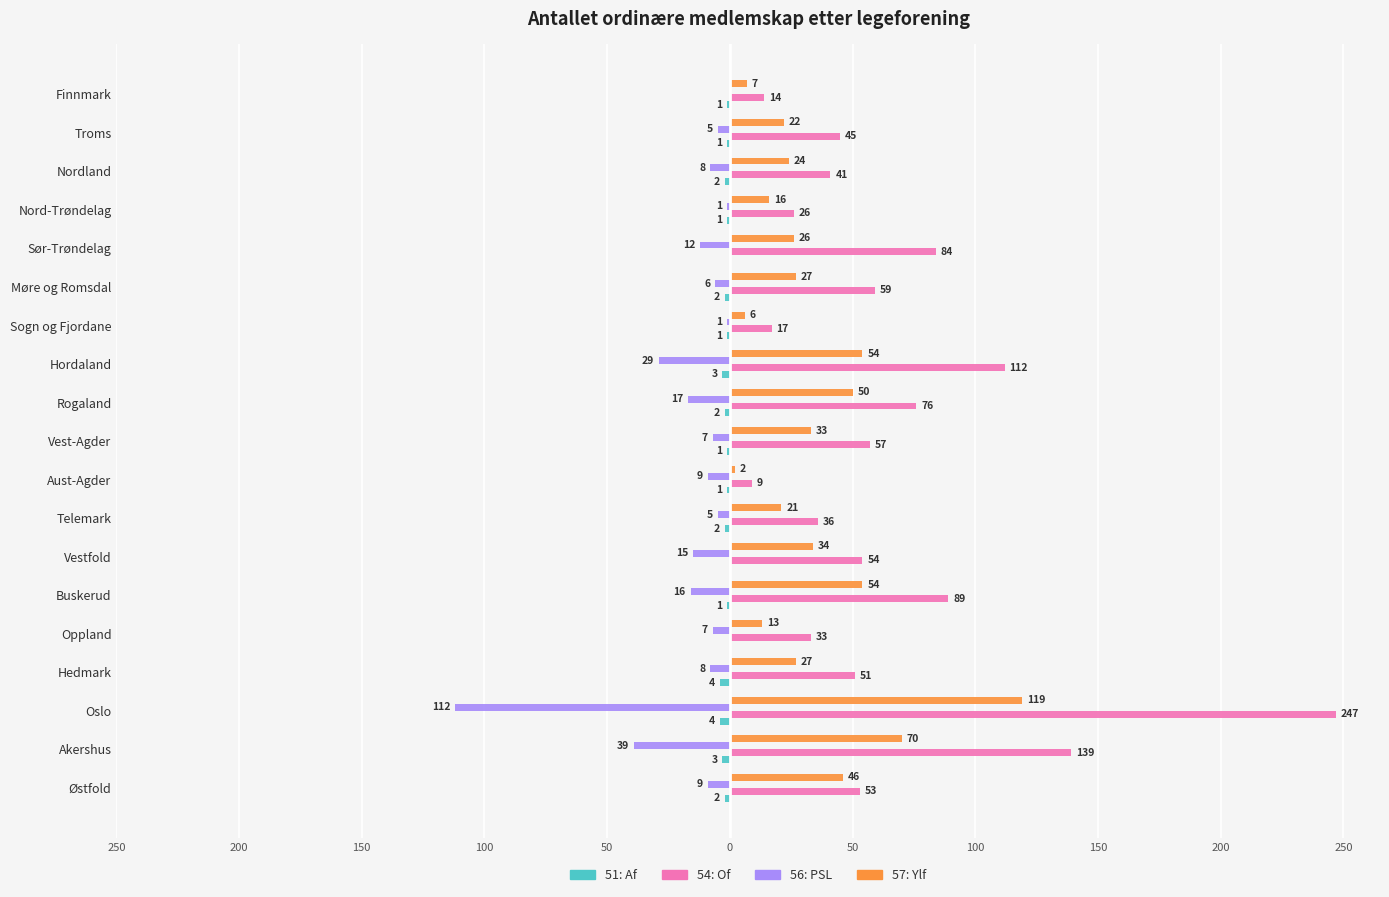

What is the average value of the 56: PSL series?

-16